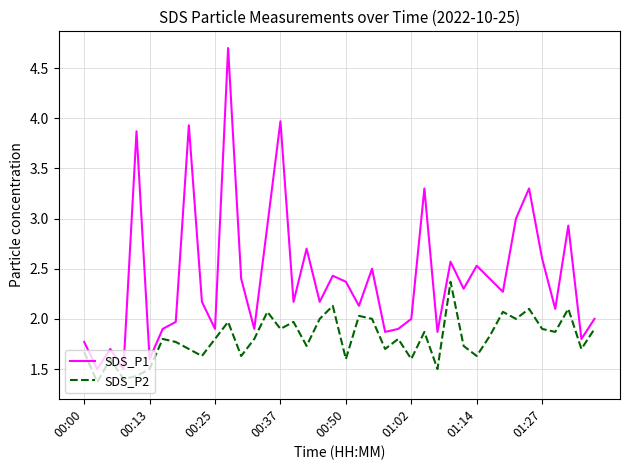

How many distinct data groups are displayed?

2